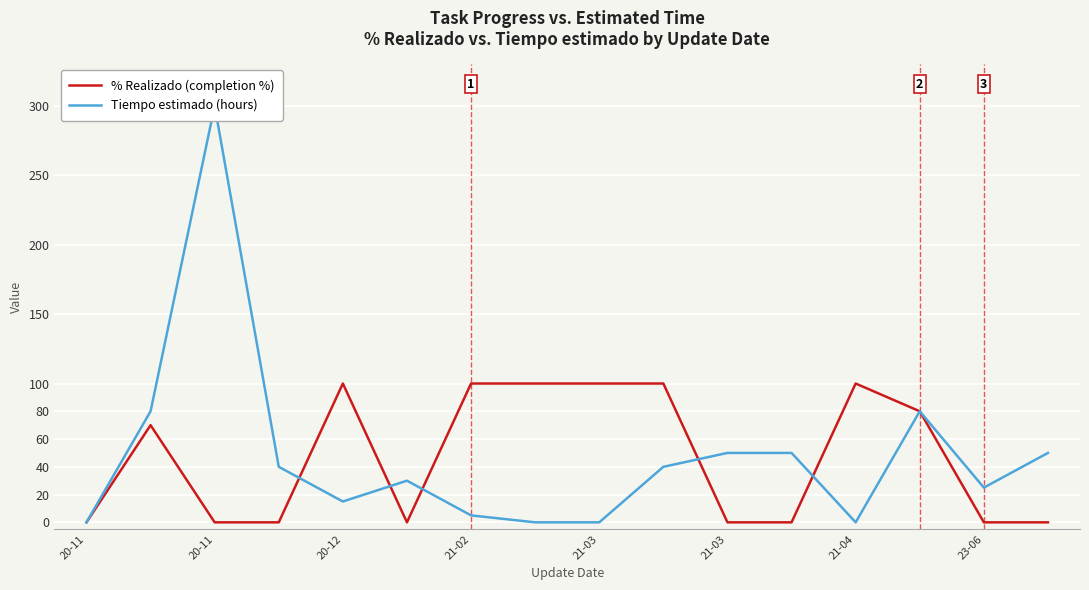

At how many categories does at least one series exceed 233?

1